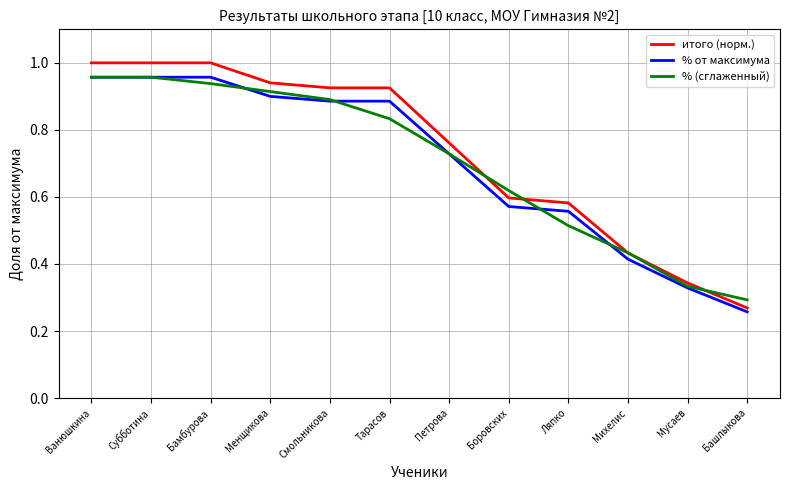

At which label is итого (норм.) closest to 0?

Башлыкова